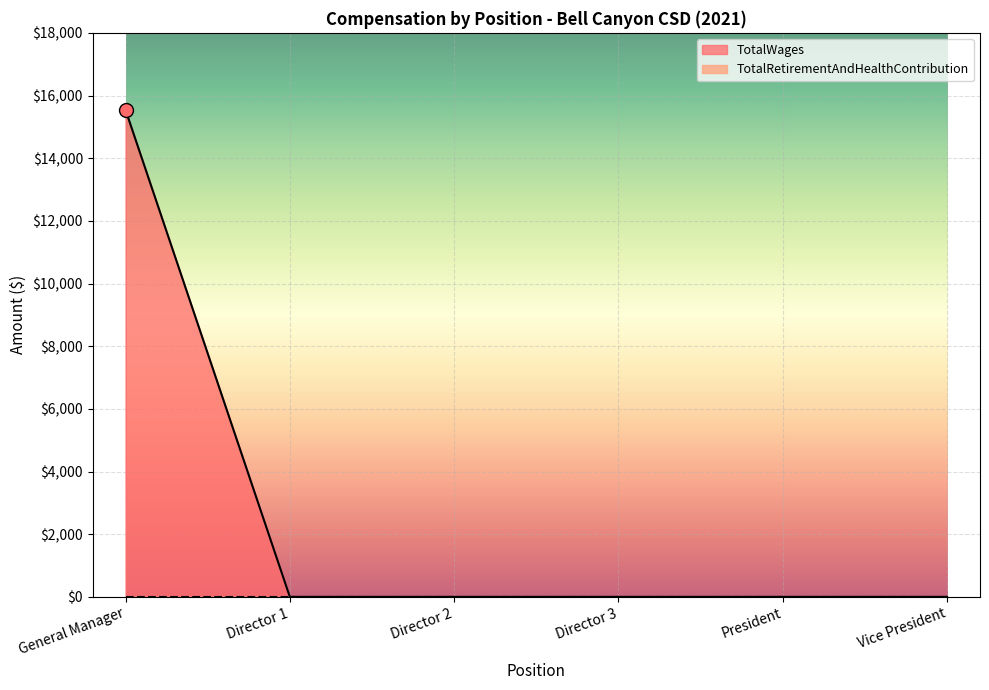

The TotalWages series shows 0 at President. True or false?

True